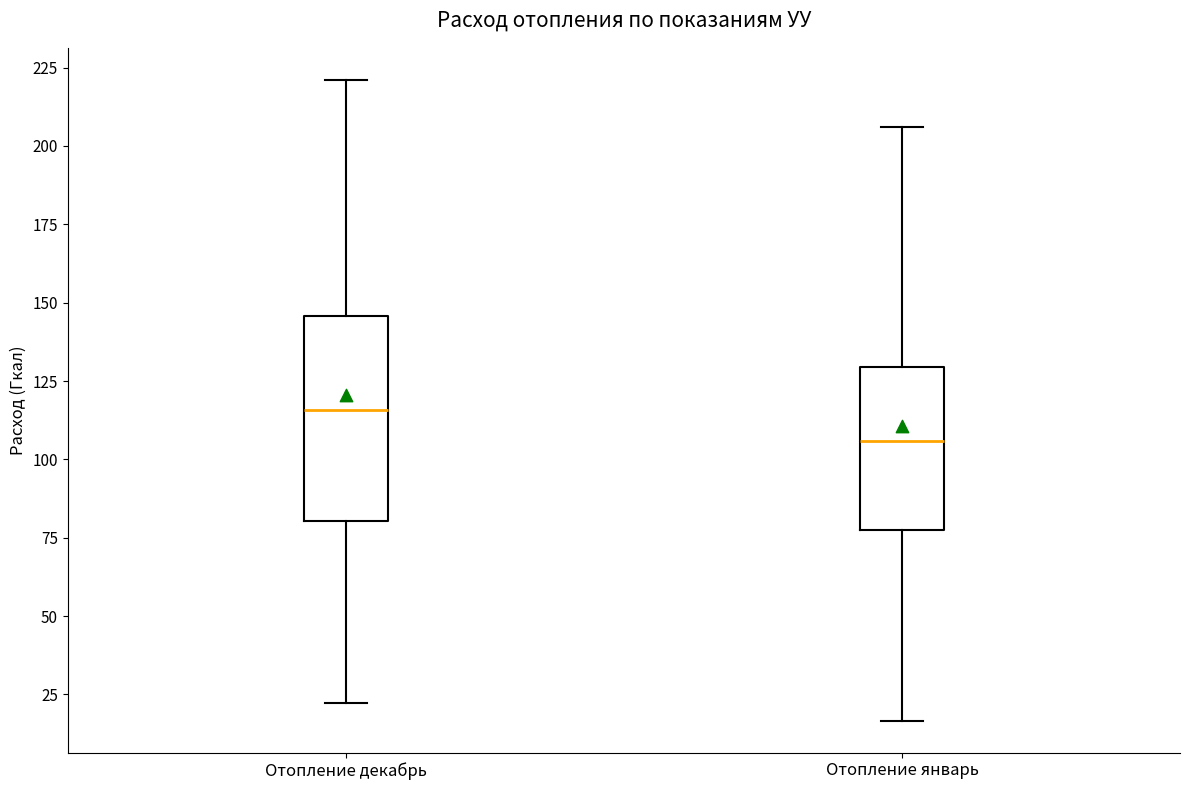

Reading left to right, read every box against the y-axis: the position of its median line, the range the box covers, and the ends of its whiskers. The values are not printed on the chart, so give them approximately, as read against the axis.

Отопление декабрь: median 115, box 80 to 145, whiskers 20 to 220
Отопление январь: median 105, box 75 to 130, whiskers 15 to 205